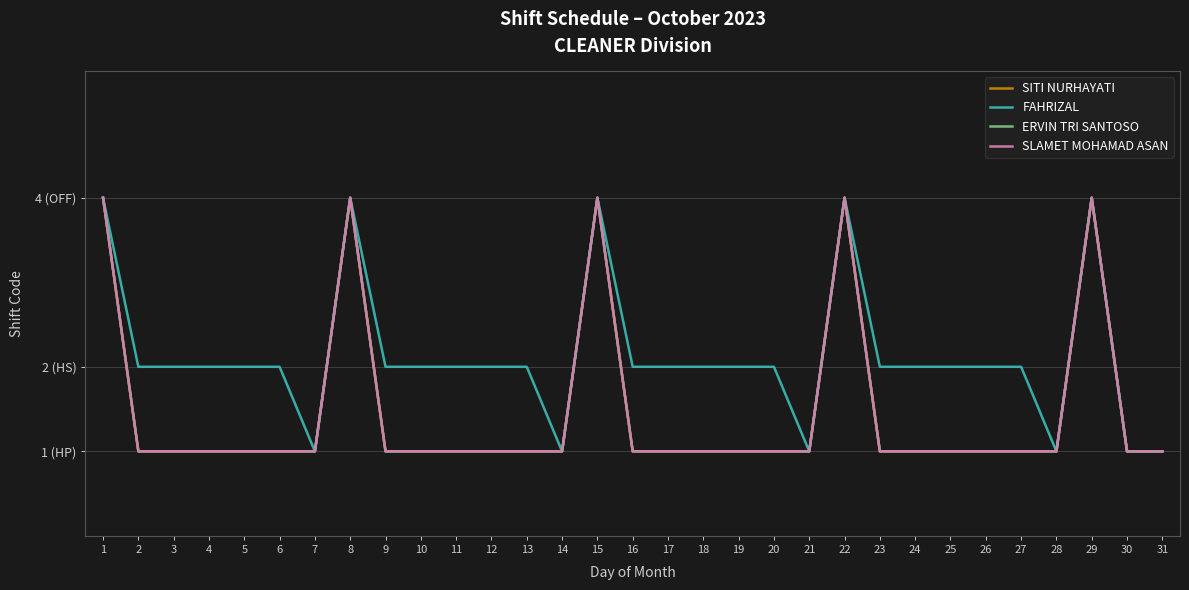

What is the maximum value for FAHRIZAL?

4